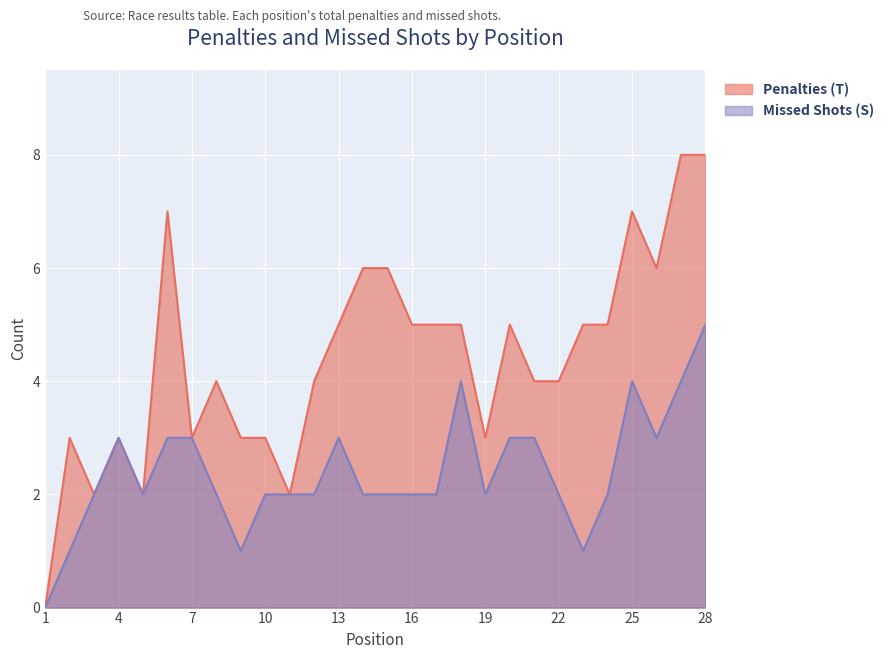

What is the difference between the maximum and minimum values in the Missed Shots (S) series?

5